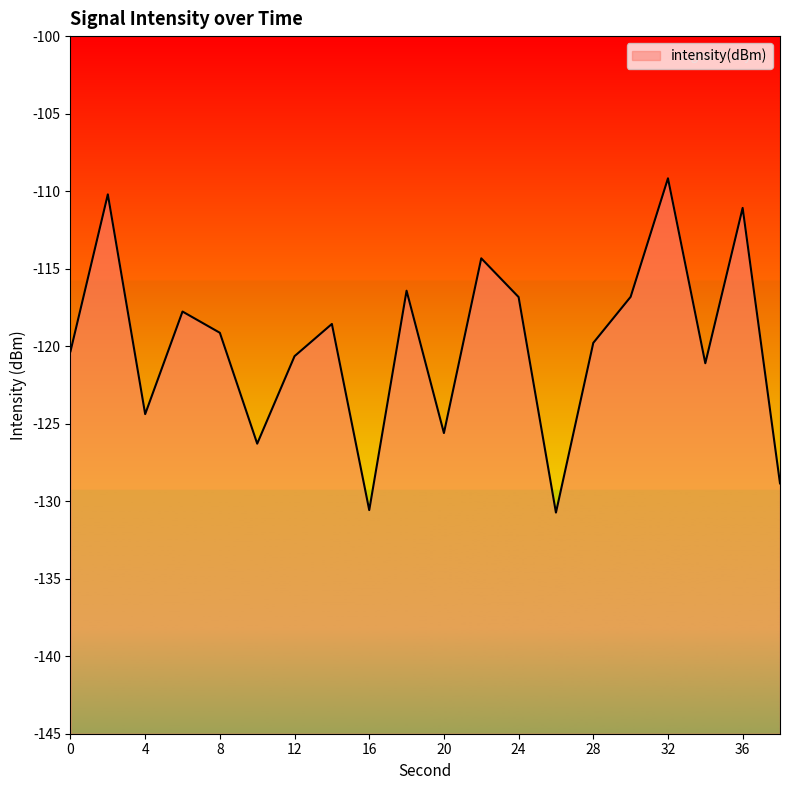

At which category does the chart reach its peak across all series?

32